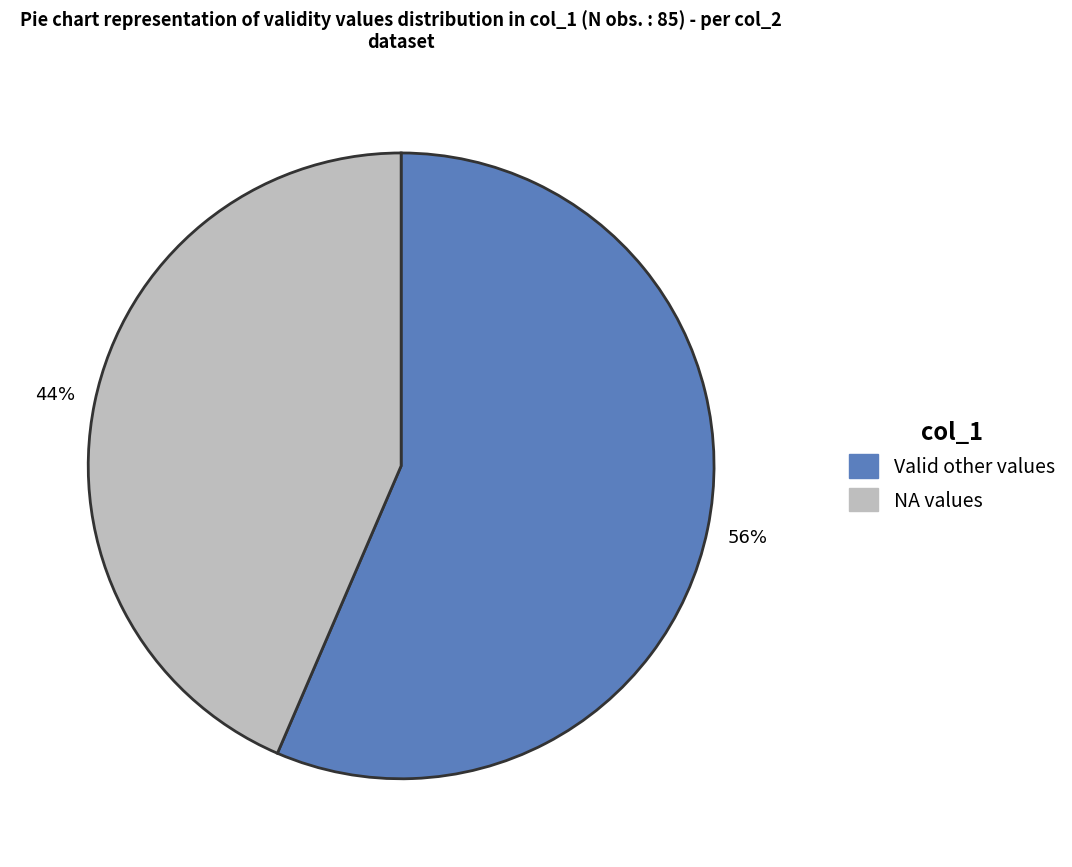

To the nearest percent, what is the average slice percentage?

50%